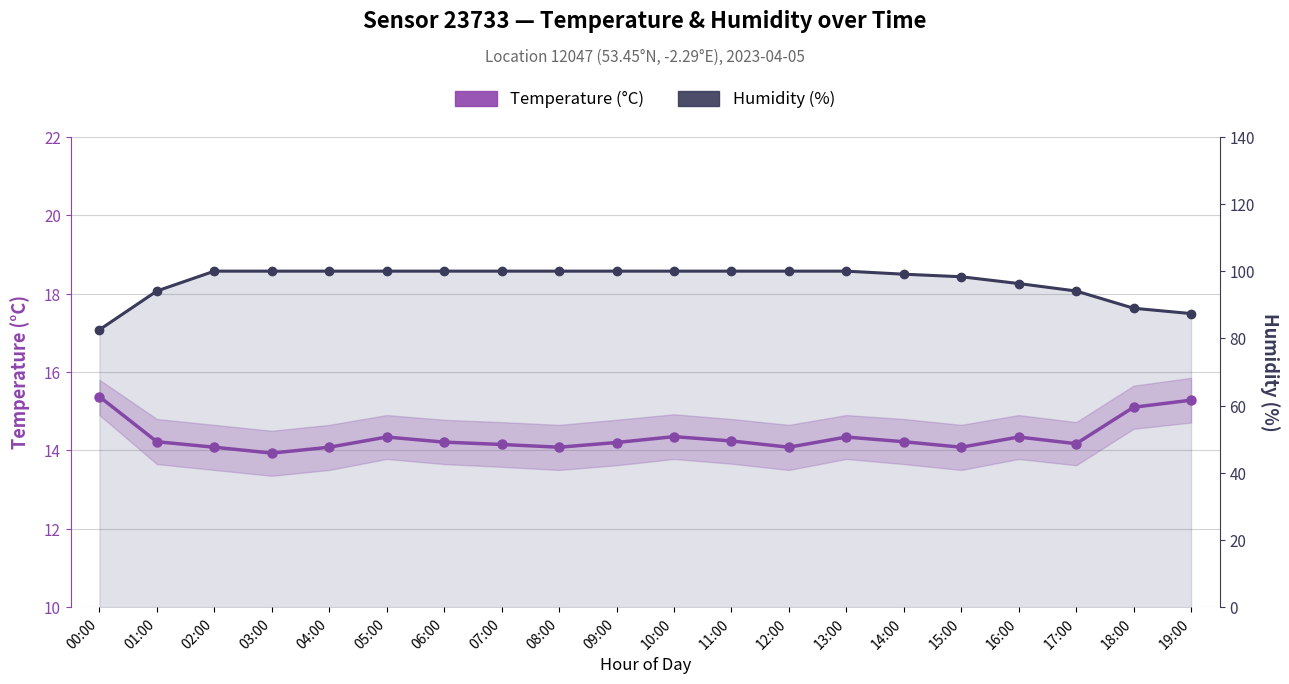

Reading left to right, what are all the values shown in this chart?

Temperature: 00:00=15.4	01:00=14.2	02:00=14.1	03:00=13.9	04:00=14.1	05:00=14.3	06:00=14.2	07:00=14.2	08:00=14.1	09:00=14.2	10:00=14.3	11:00=14.2	12:00=14.1	13:00=14.3	14:00=14.2	15:00=14.1	16:00=14.3	17:00=14.2	18:00=15.1	19:00=15.3
Humidity: 00:00=82.6	01:00=94.1	02:00=100.0	03:00=100.0	04:00=100.0	05:00=100.0	06:00=100.0	07:00=100.0	08:00=100.0	09:00=100.0	10:00=100.0	11:00=100.0	12:00=100.0	13:00=100.0	14:00=99.1	15:00=98.3	16:00=96.3	17:00=94.1	18:00=89.0	19:00=87.4